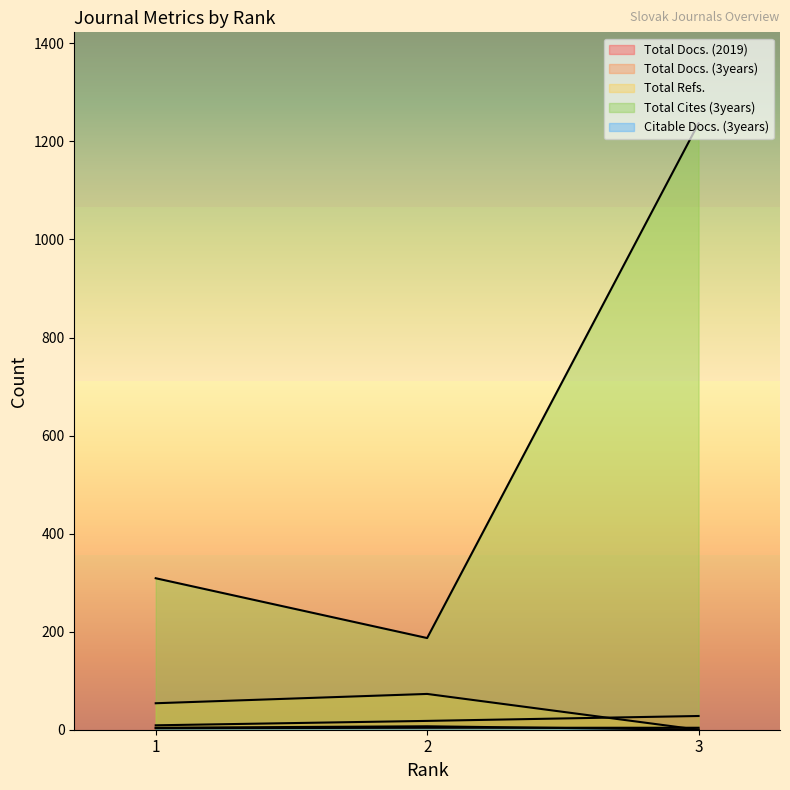

Does the chart display data point markers on the line(s)?

No